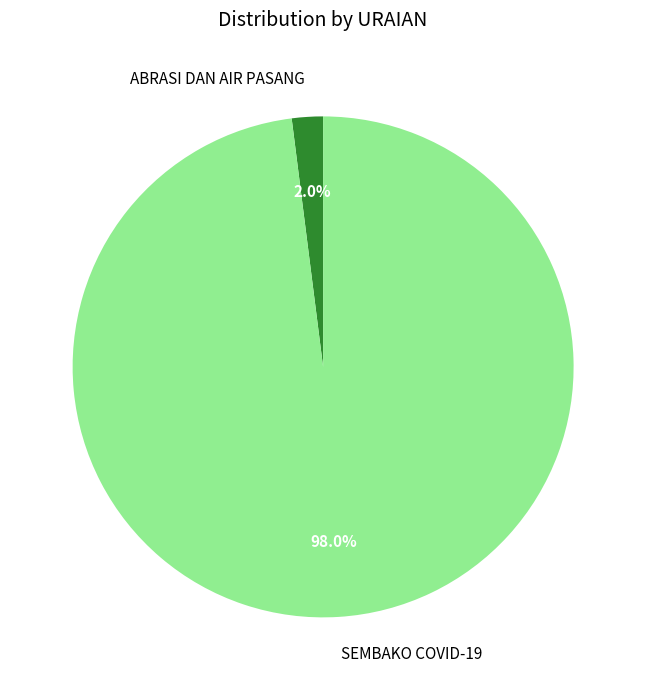

What portion of the pie excludes ABRASI DAN AIR PASANG?

98.0%